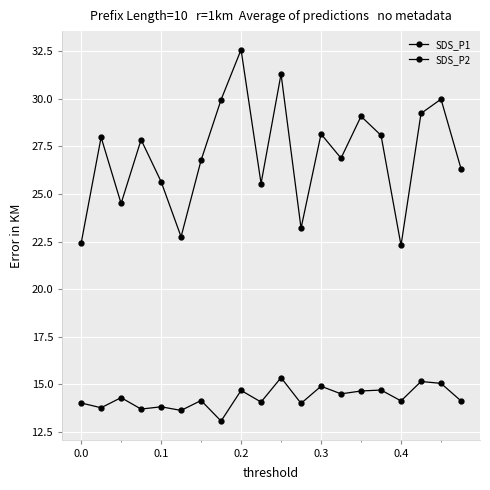

Reading left to right, extract all data points from this chart.

SDS_P1: 22.4	28.0	24.5	27.9	25.6	22.8	26.8	29.9	32.6	25.6	31.3	23.2	28.1	26.9	29.1	28.1	22.3	29.2	30.0	26.3
SDS_P2: 14.0	13.8	14.3	13.7	13.8	13.6	14.2	13.1	14.7	14.1	15.3	14.0	14.9	14.5	14.7	14.7	14.1	15.2	15.1	14.1